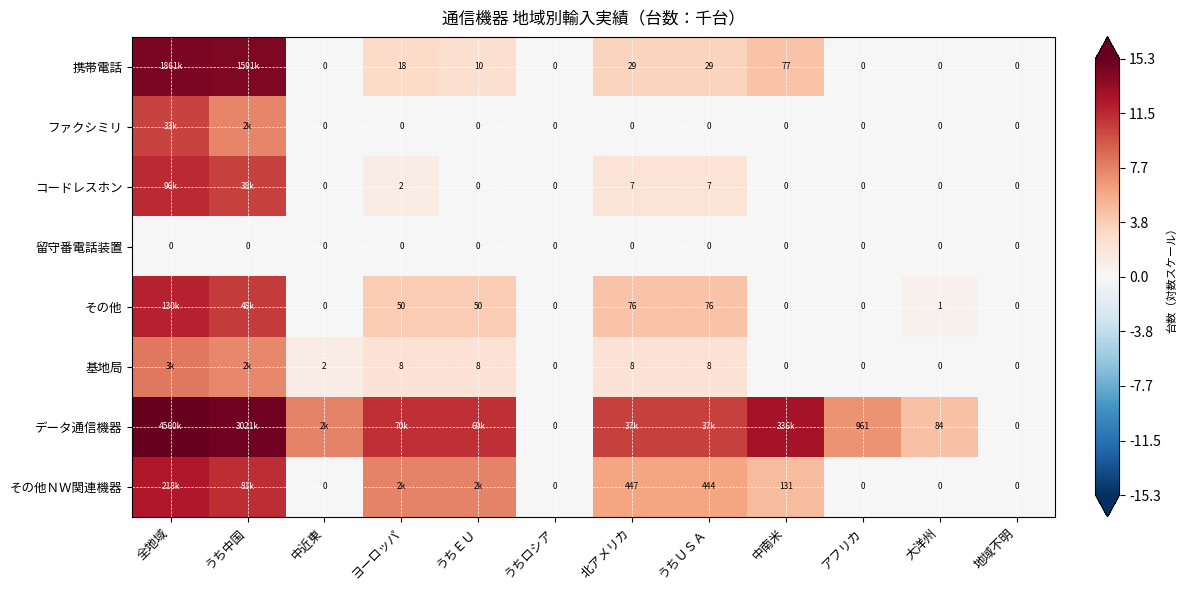

Is the value of コードレスホン at ヨーロッパ greater than the value of 基地局 at 北アメリカ?

No